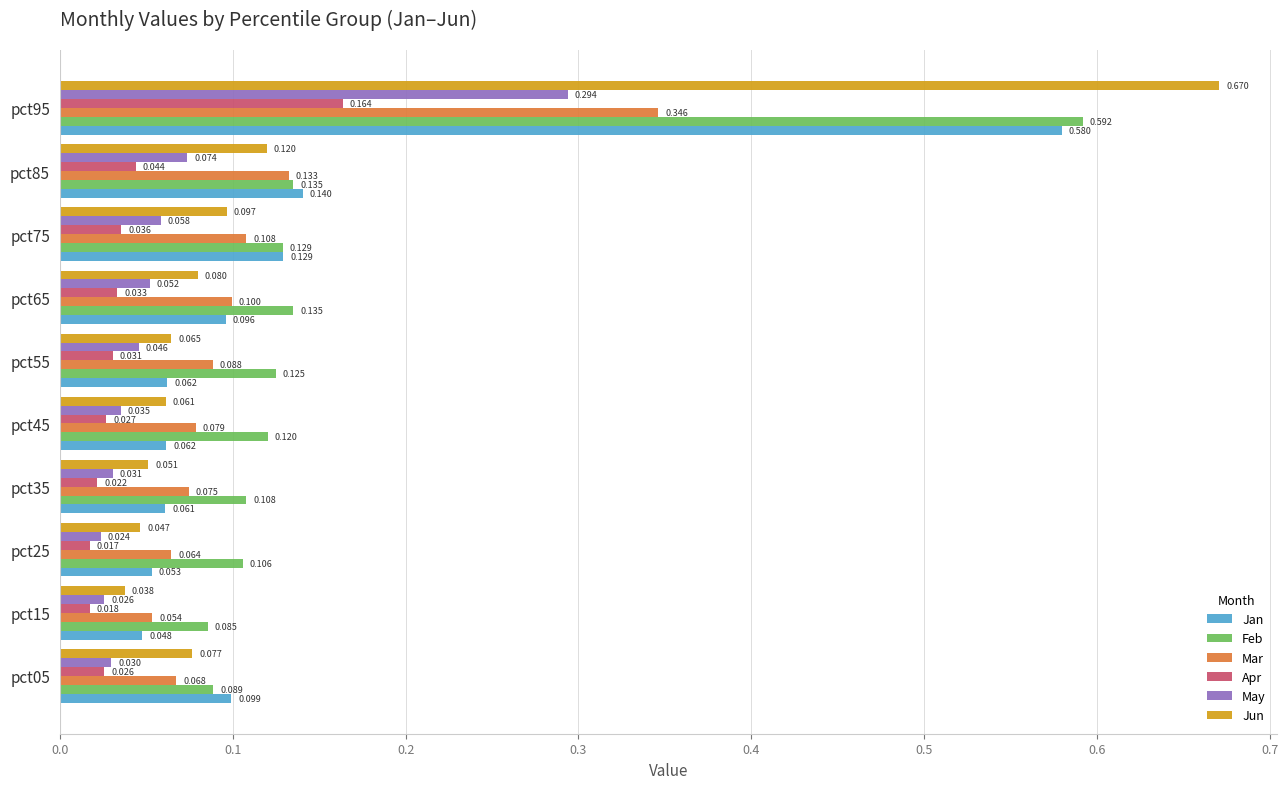

How many categories are shown in the chart?

10